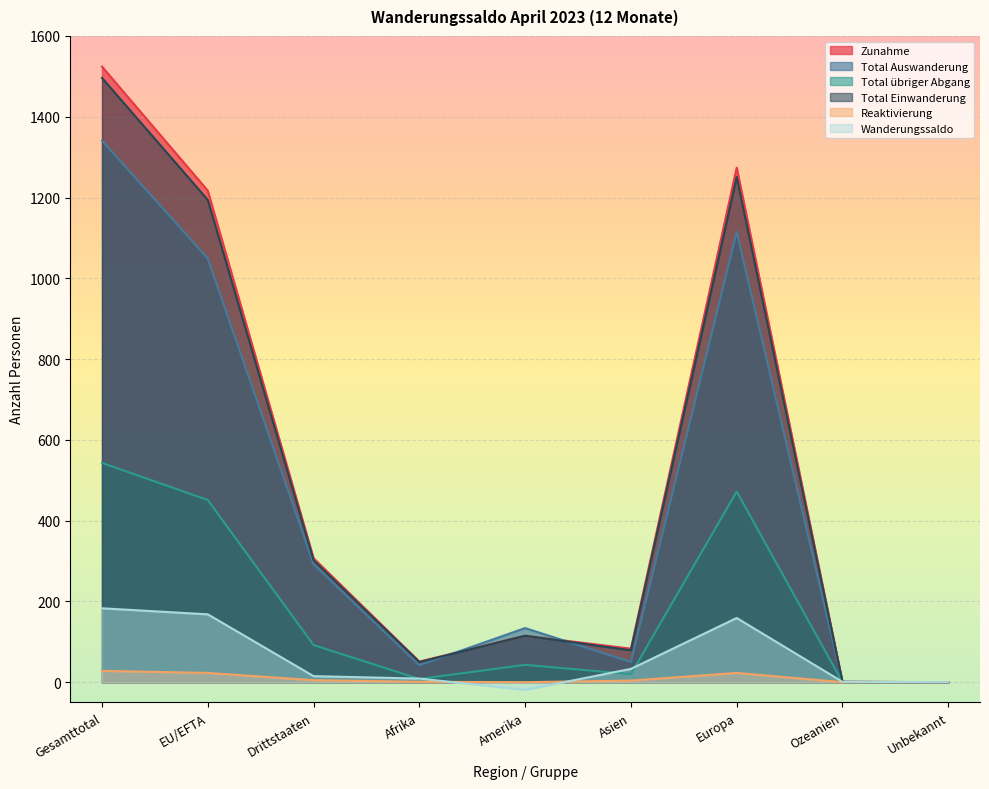

Which series has the widest spread of values?

Zunahme